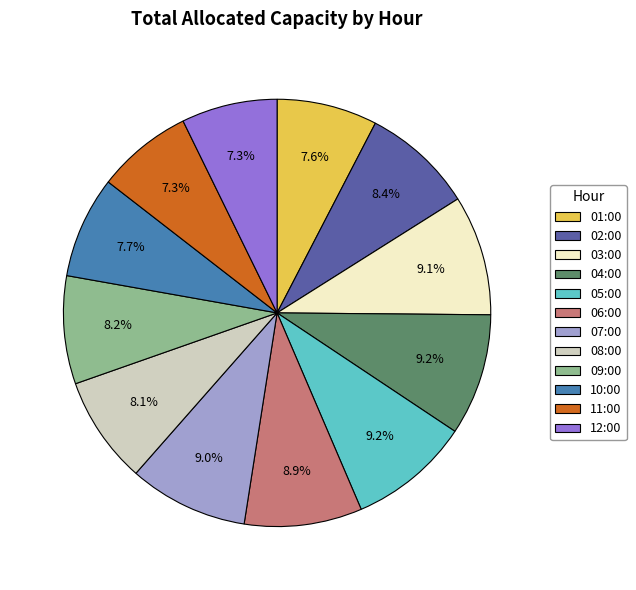

Does 12:00 represent more than half of the total?

No